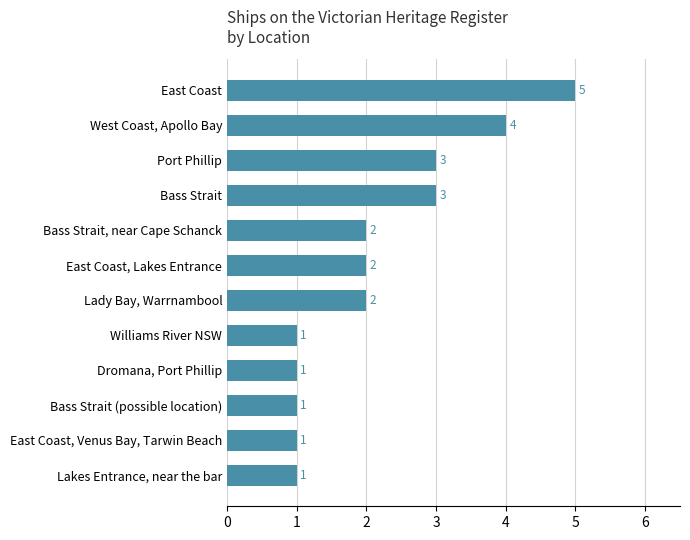

What is the sum of all values?

26